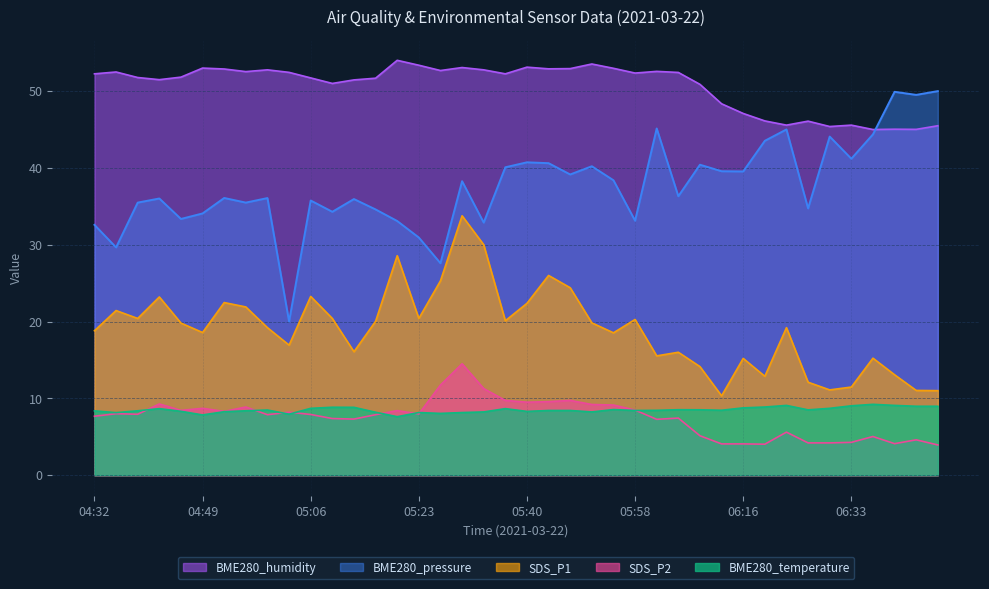

Where is the first local minimum for SDS_P1?

04:39